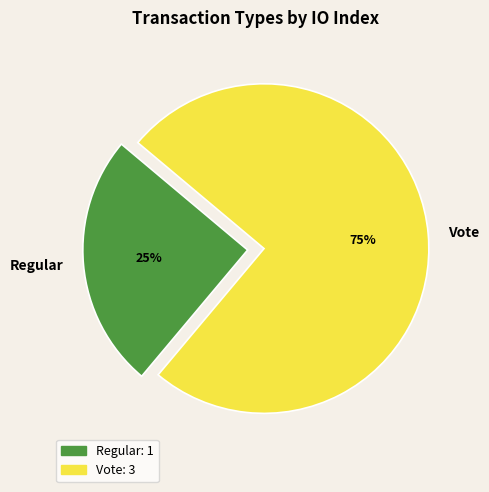

Rank the categories by value from highest to lowest.

Vote, Regular